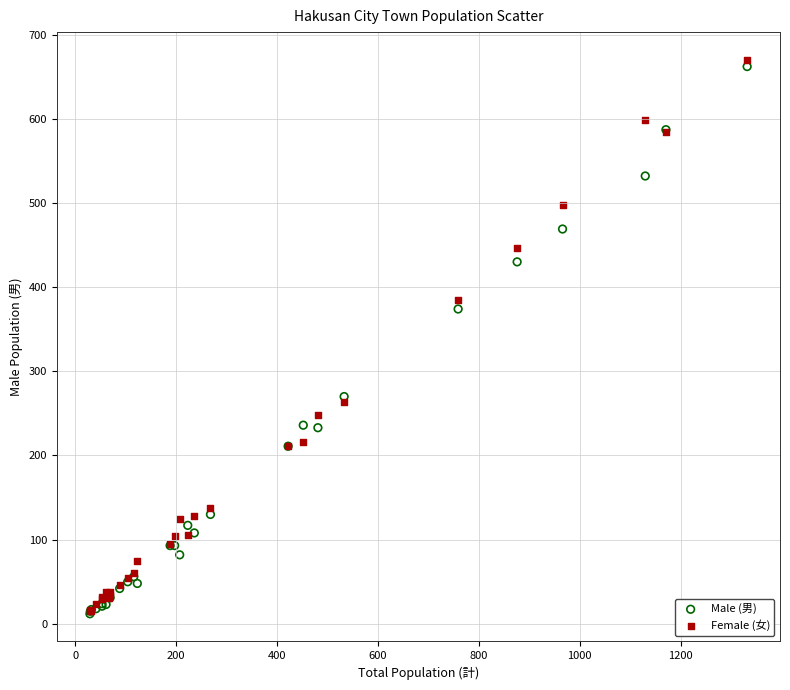

Which series has the widest spread of Y values?

Female (女)